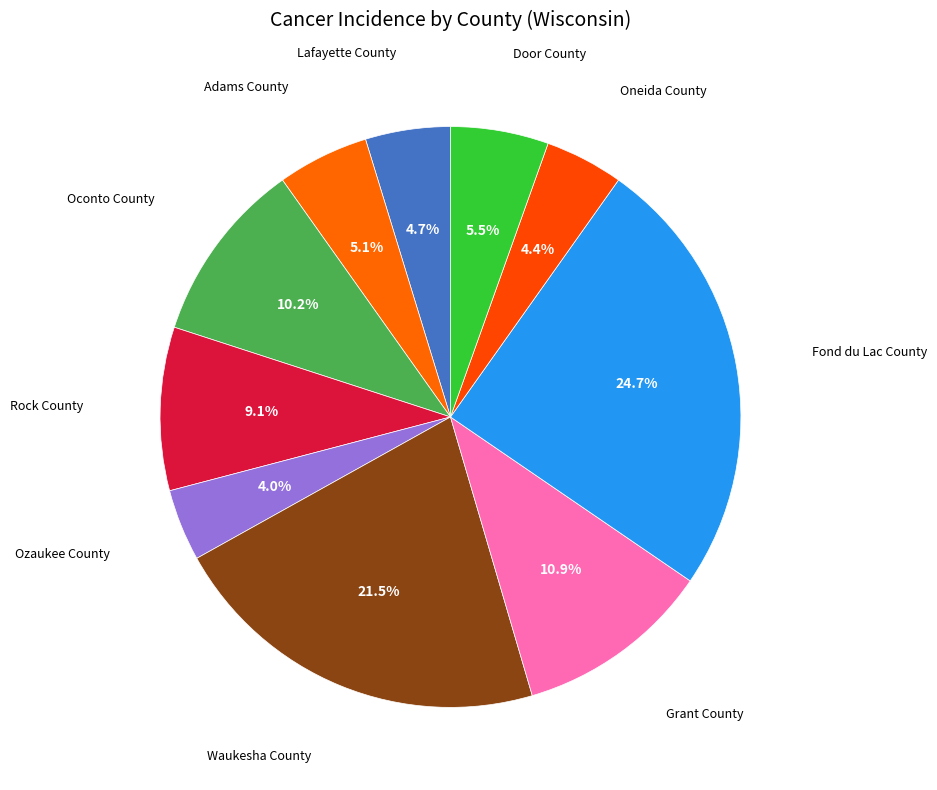

How many segments does this pie chart have?

10